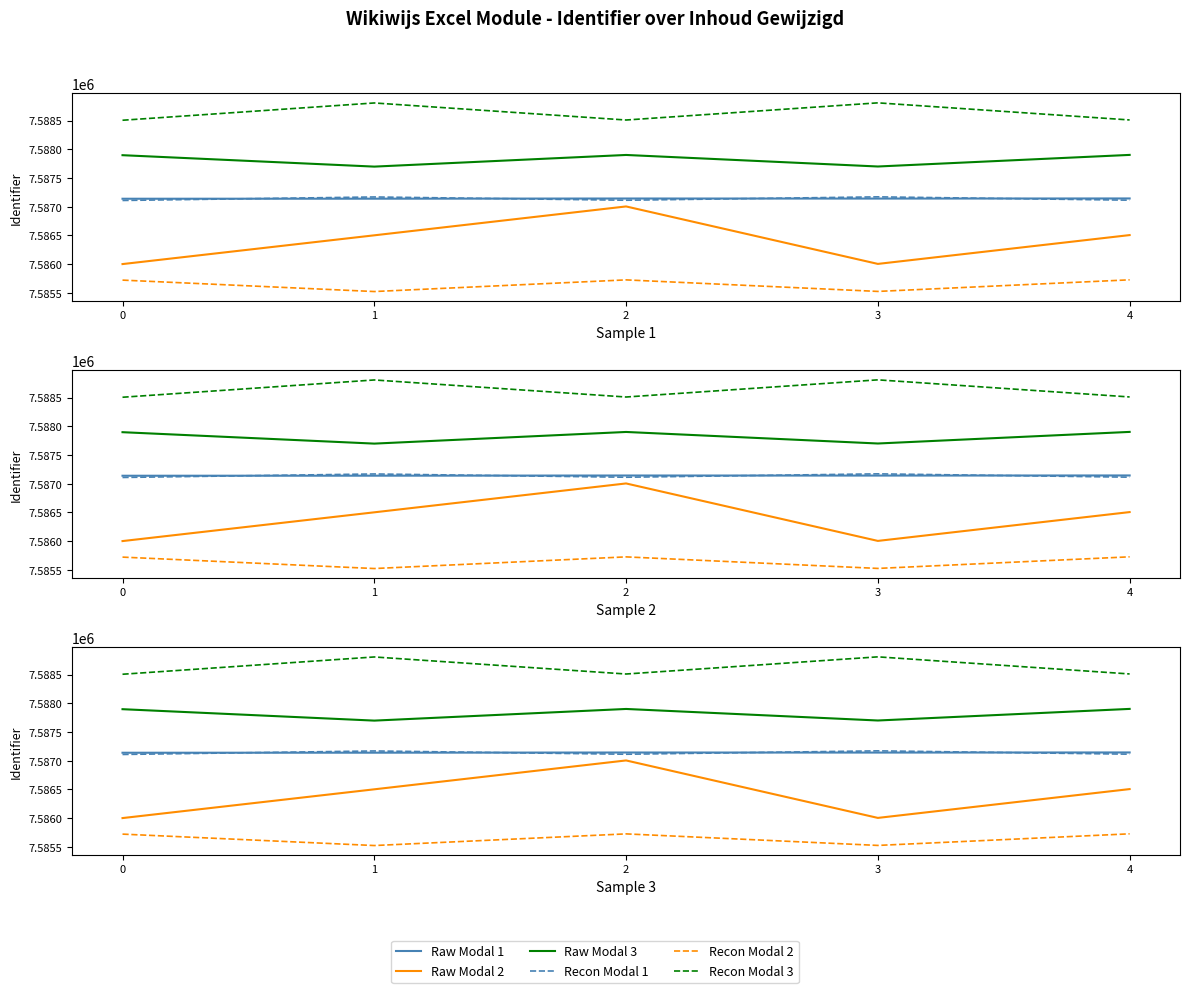

Reading left to right, what are all the values shown in this chart?

Raw Modal 1: 0=7587140.0	1=7587141.0	2=7587144.0	3=7587143.0	4=7587145.0
Raw Modal 2: 0=7586001.9	1=7586502.9	2=7587005.9	3=7586004.9	4=7586506.9
Raw Modal 3: 0=7587898.7	1=7587699.7	2=7587902.7	3=7587701.7	4=7587903.7
Recon Modal 1: 0=7587110.0	1=7587171.0	2=7587114.0	3=7587173.0	4=7587115.0
Recon Modal 2: 0=7585722.6	1=7585523.6	2=7585726.6	3=7585525.6	4=7585727.6
Recon Modal 3: 0=7588507.4	1=7588808.4	2=7588511.4	3=7588810.4	4=7588512.4